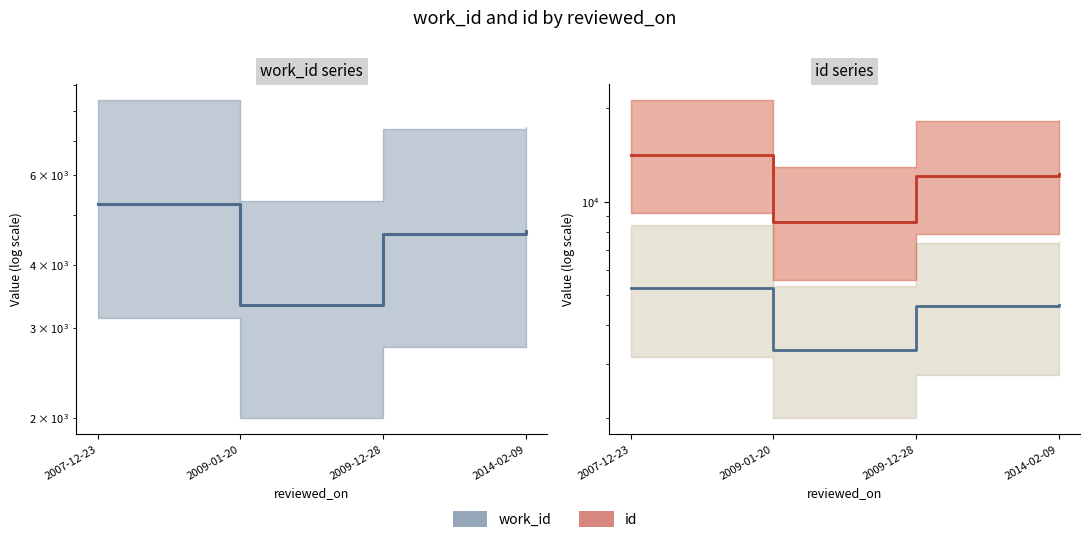

At how many categories does at least one series exceed 8569?

4